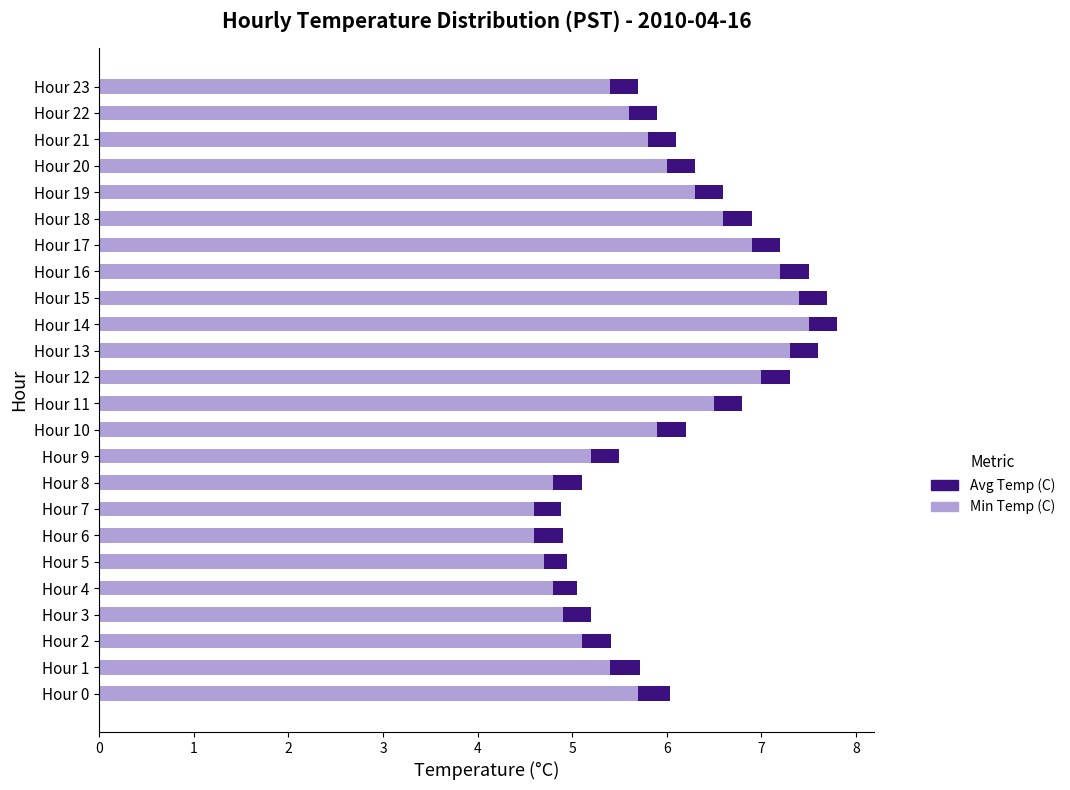

What is the total value across all series at Hour 20?

6.3